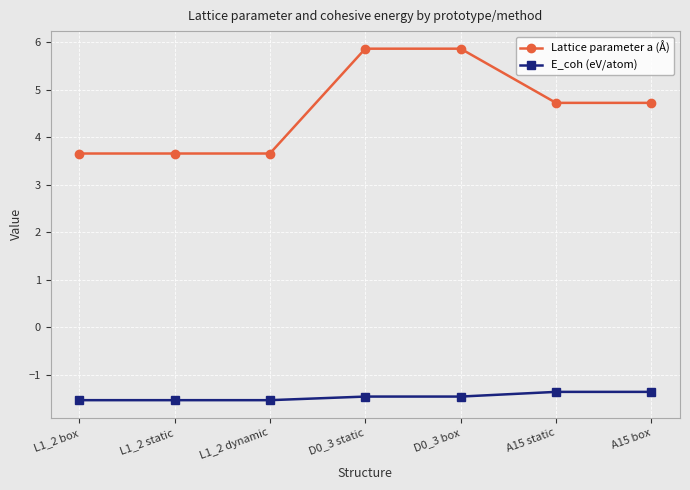

What is the difference between the maximum and minimum values in the E_coh (eV/atom) series?

0.2